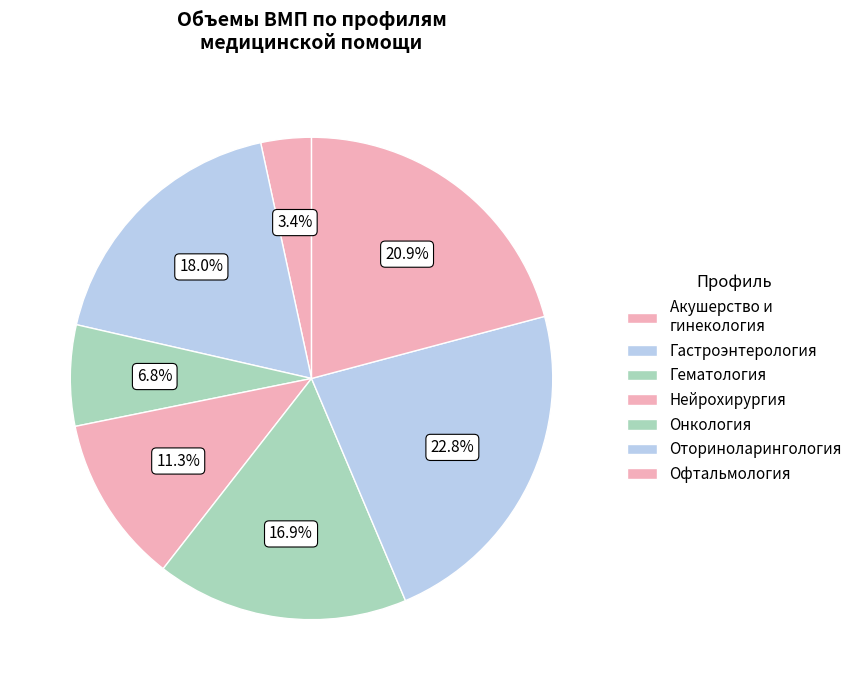

To the nearest percent, what is the average slice percentage?

14%